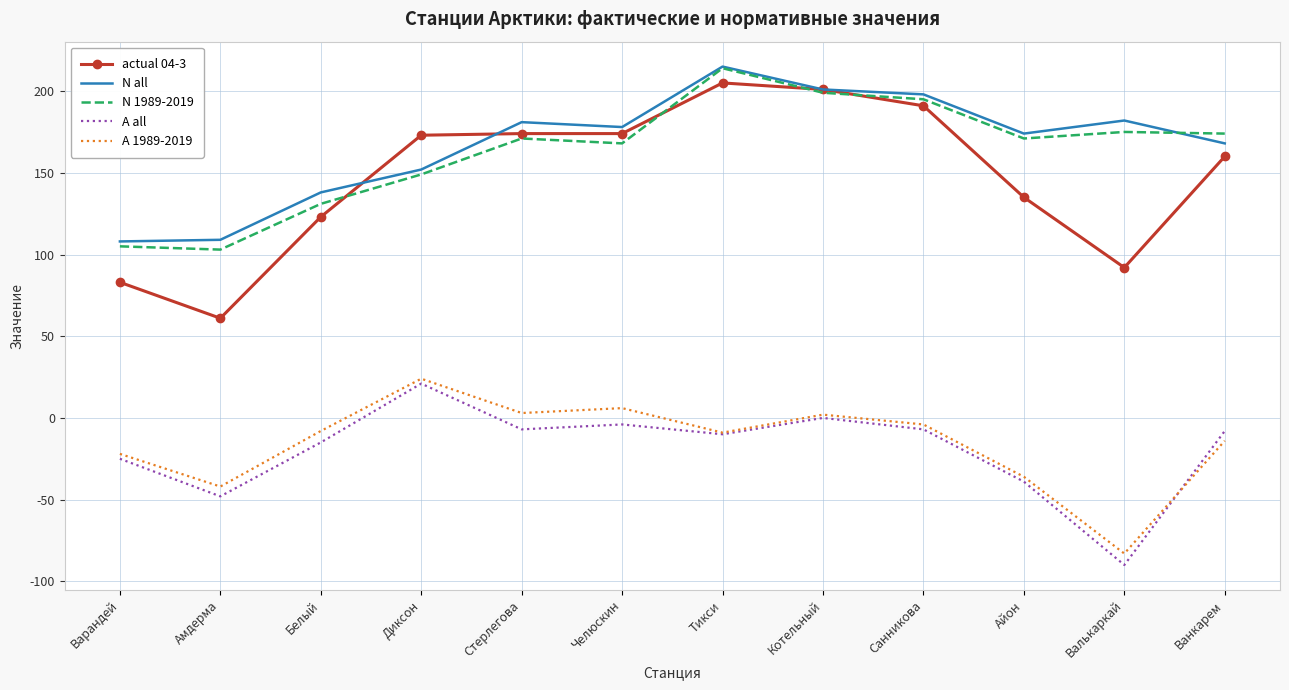

What position from the left is Тикси?

7